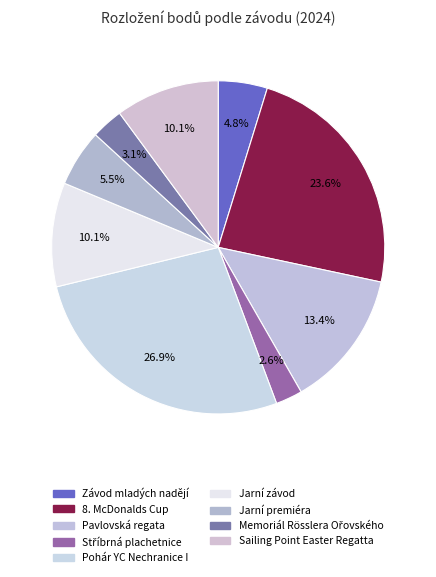

Is there any slice that represents more than half of the pie?

No